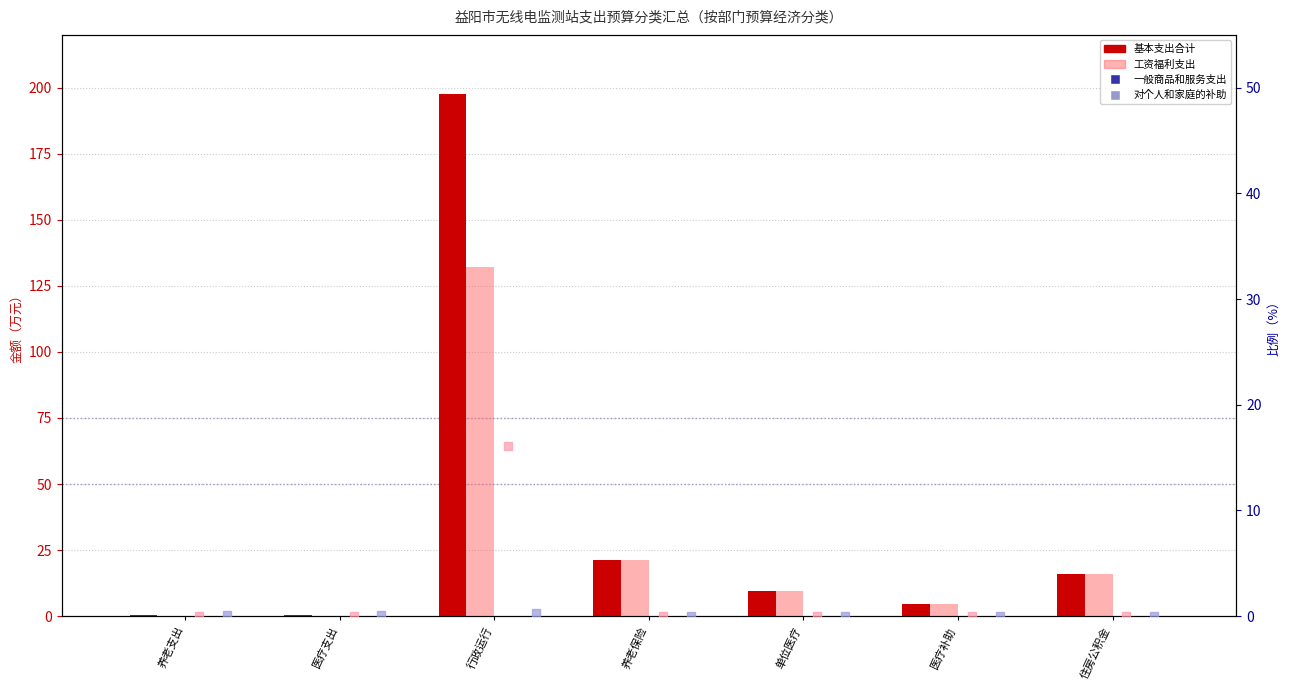

Which series has the largest total across all categories?

基本支出合计